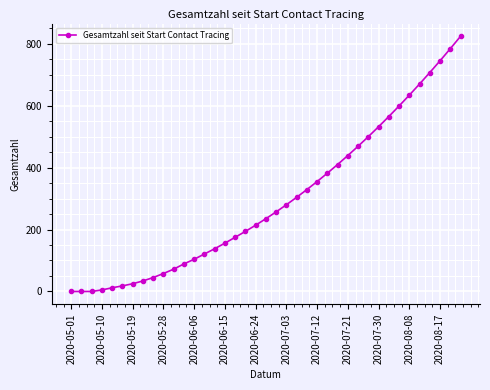

How many data points does each series have?

39